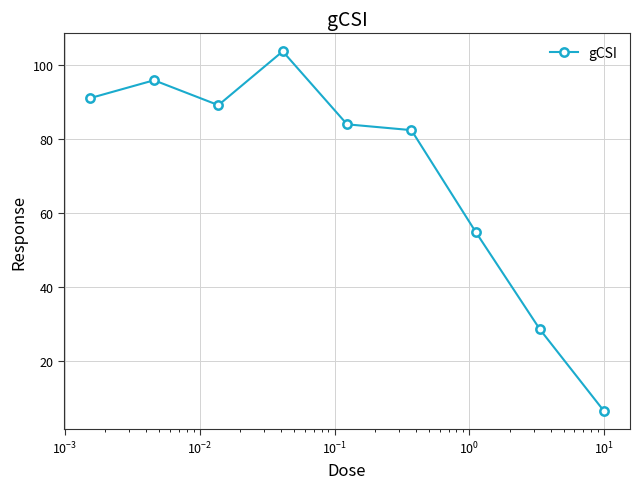

What is the value of the 6th point from the left?

82.4